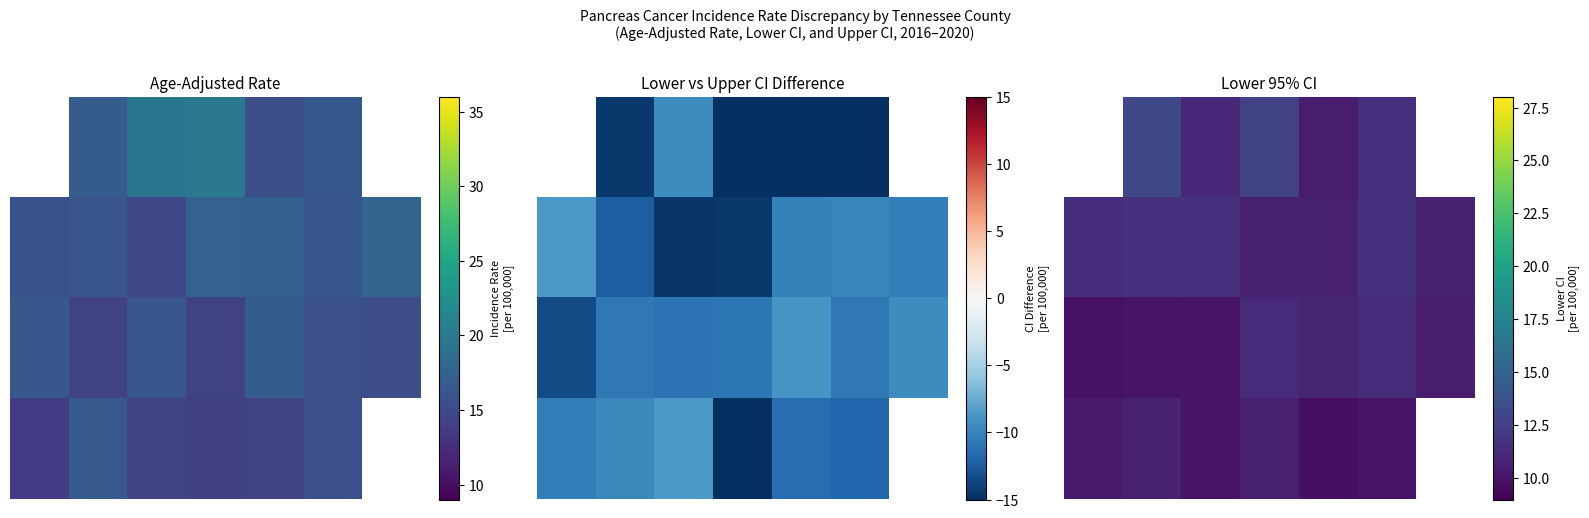

Is the value of 0.0 at 1 greater than the value of 1.0 at 1?

Yes